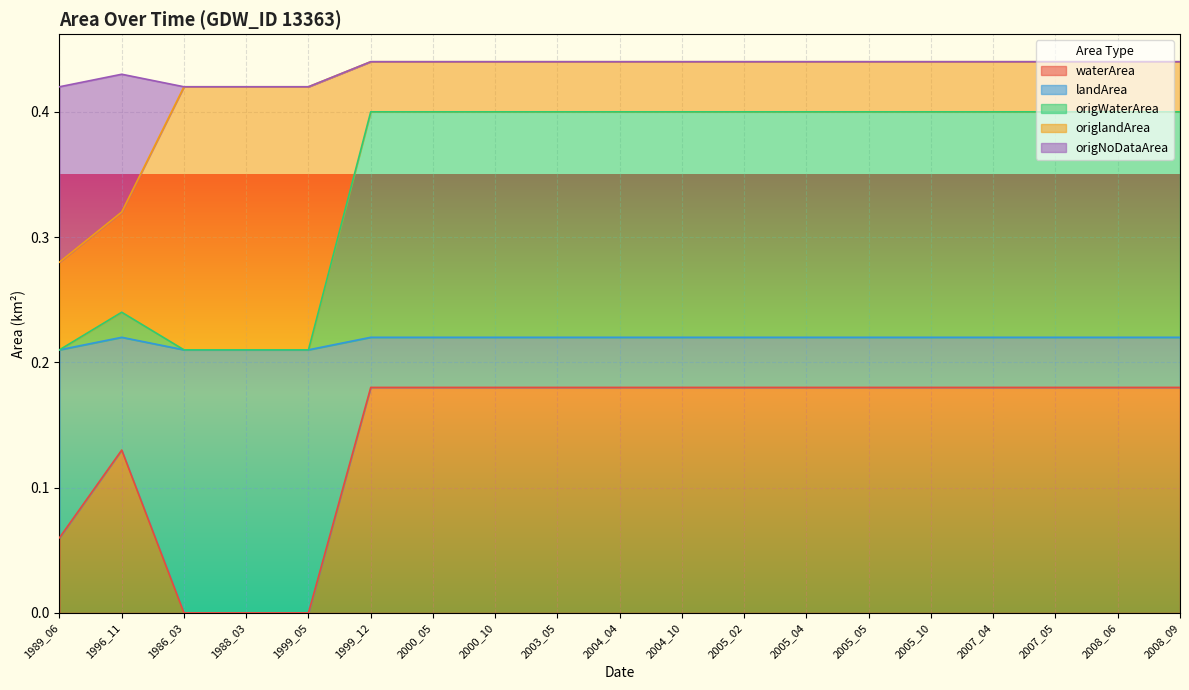

Is it true that waterArea equals 0.3 at 1999_12?

False